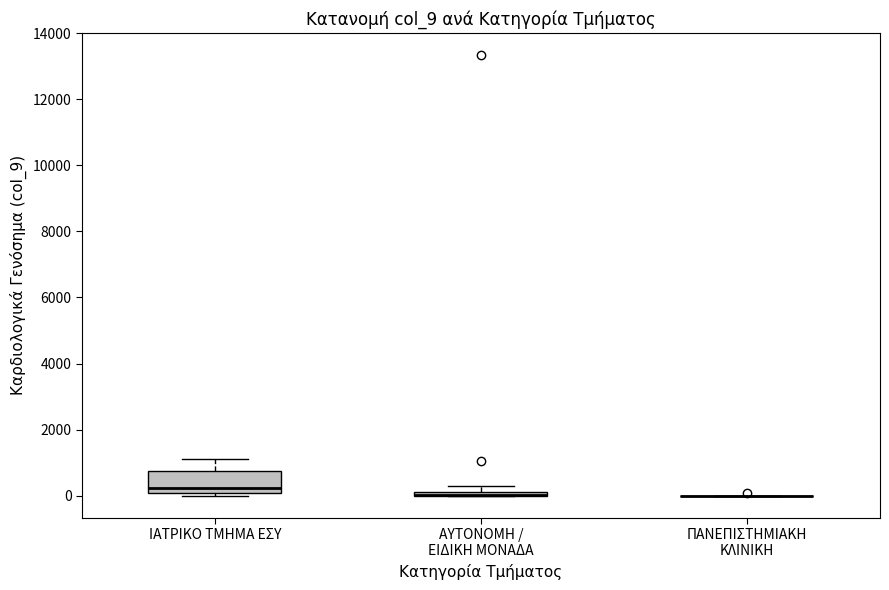

Where is the upper edge of the box for ΑΥΤΟΝΟΜΗ / ΕΙΔΙΚΗ ΜΟΝΑΔΑ on the y-axis? The values are not printed on the chart, so give them approximately, as read against the axis.

200